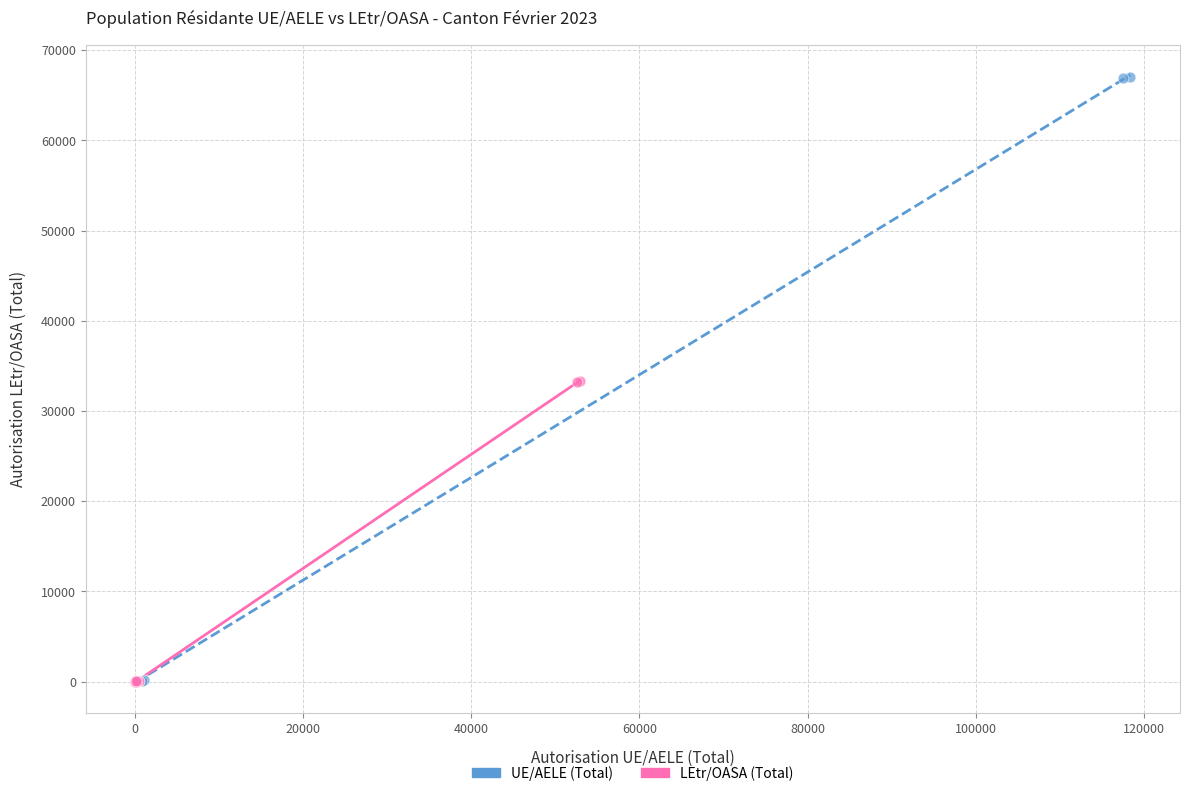

Which series has the largest Y range (max minus min)?

UE/AELE (Total)